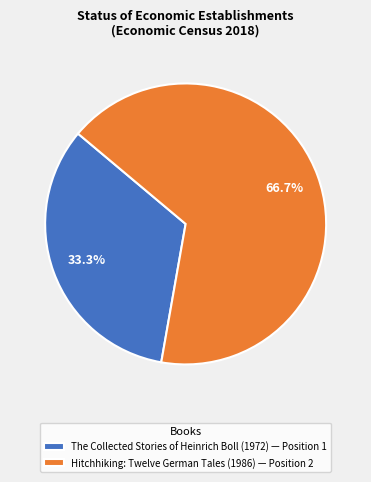

True or false: Hitchhiking: Twelve German Tales (1986) accounts for 80% of the total.

False